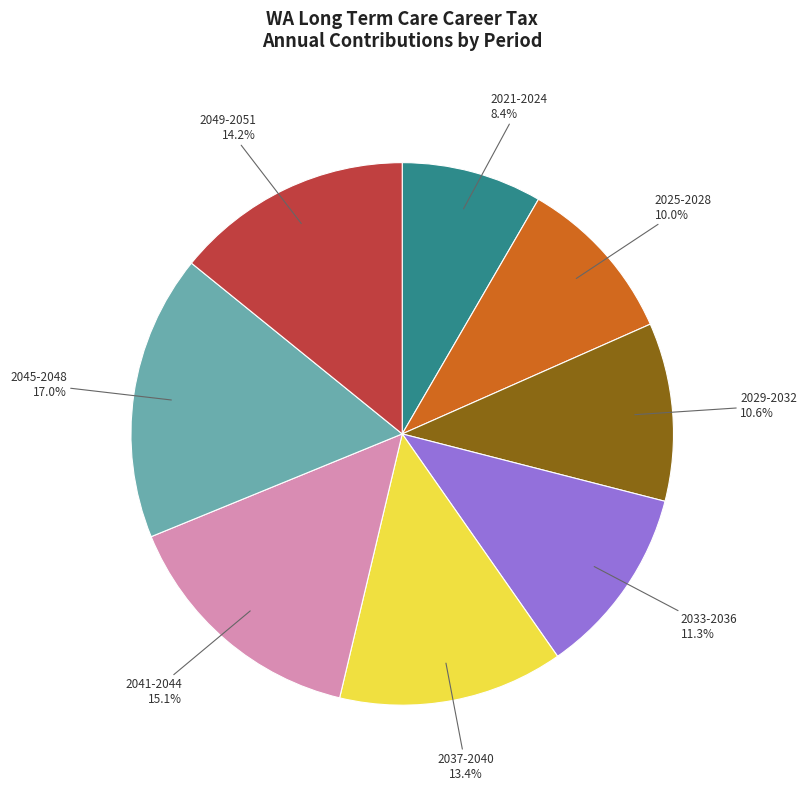

What is the total percentage of 2041-2044 and 2025-2028?

25.1%